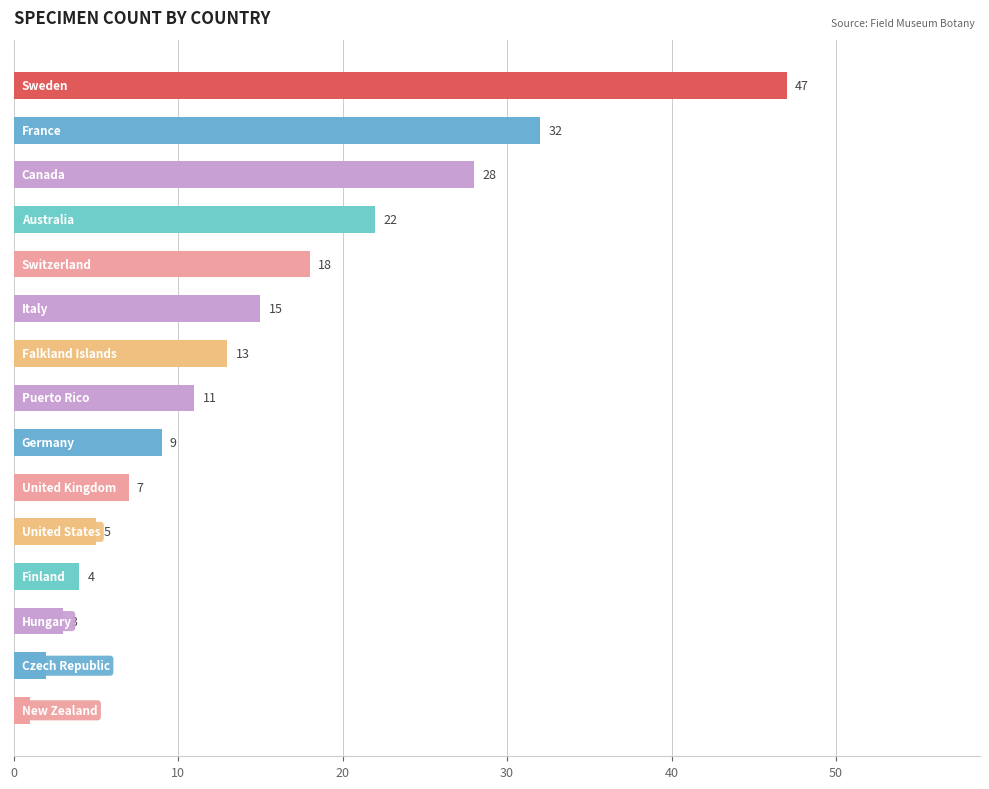

What is the average value?

14